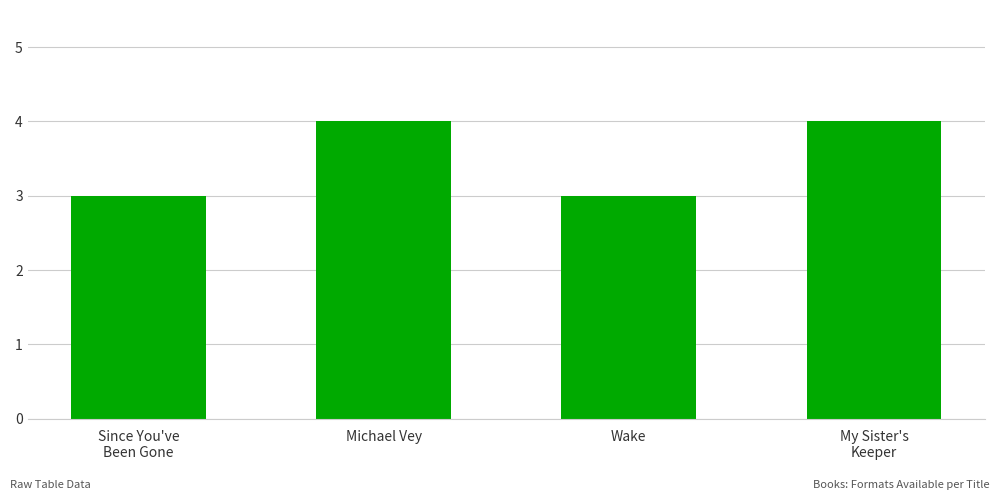

What position from the right is Wake?

2